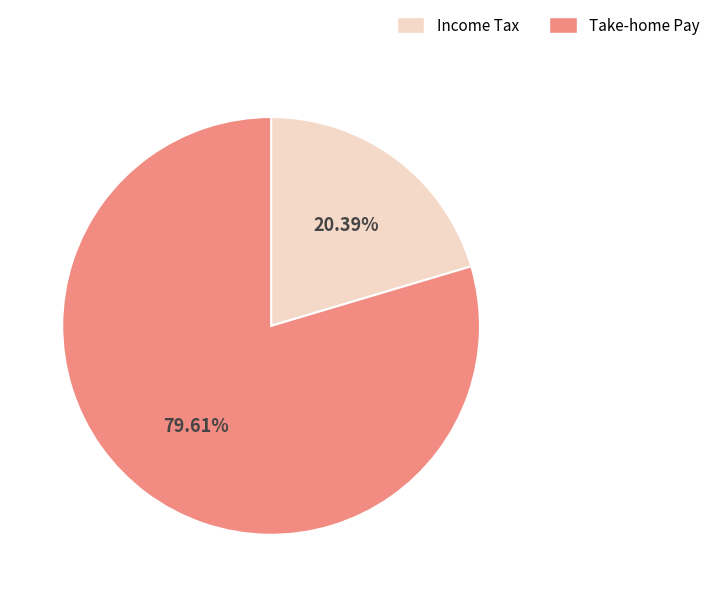

Is the sum of Take-home Pay and Income Tax greater than half?

Yes